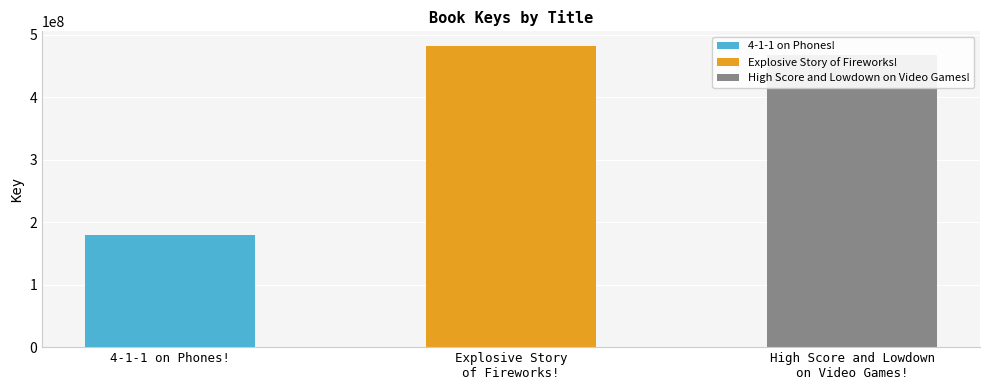

How many values are below 466911350?

1